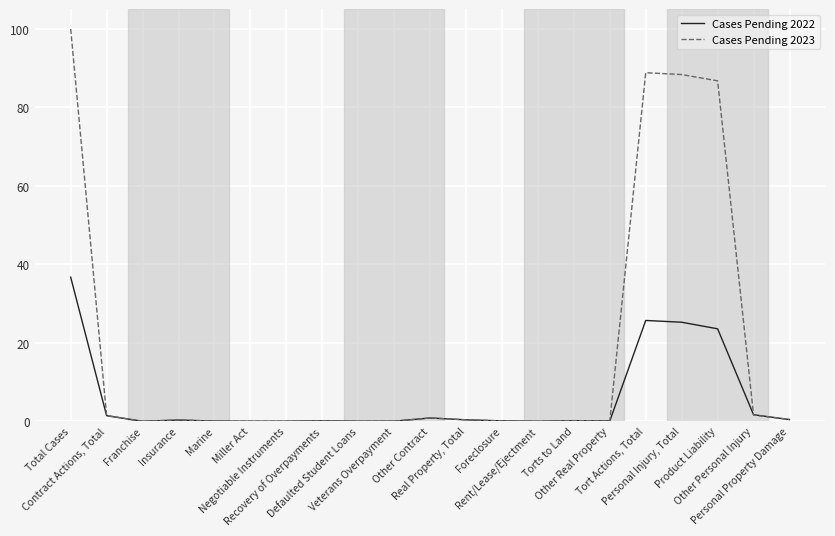

List the series in order of their overall mean, highest first.

Cases Pending 2023, Cases Pending 2022